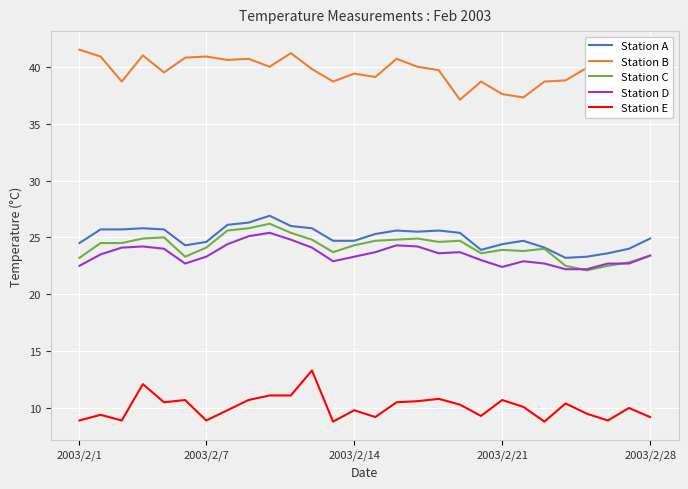

True or false: Station C has more than 1 interior local peaks.

True